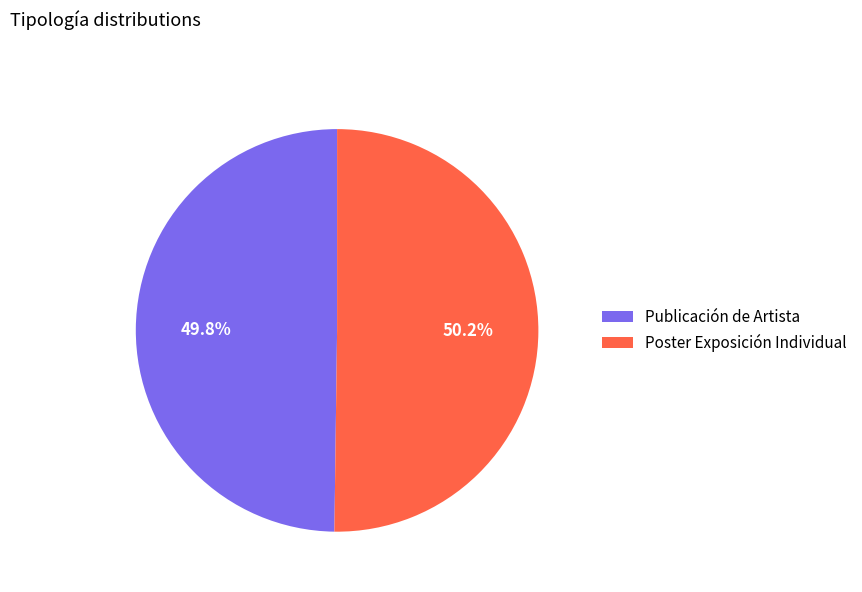

What is the ratio of the value at Poster Exposición Individual to the value at Publicación de Artista?

1.0